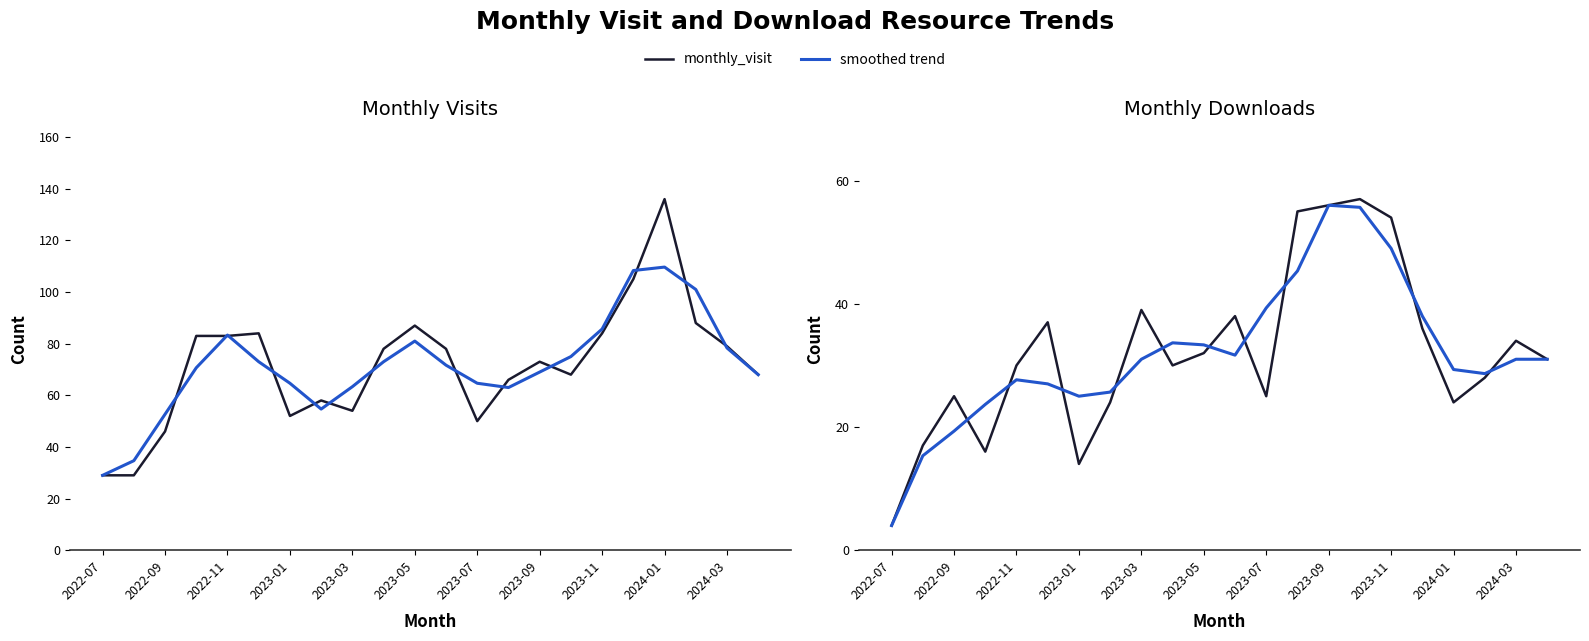

What is the minimum value for smoothed trend?

4.0